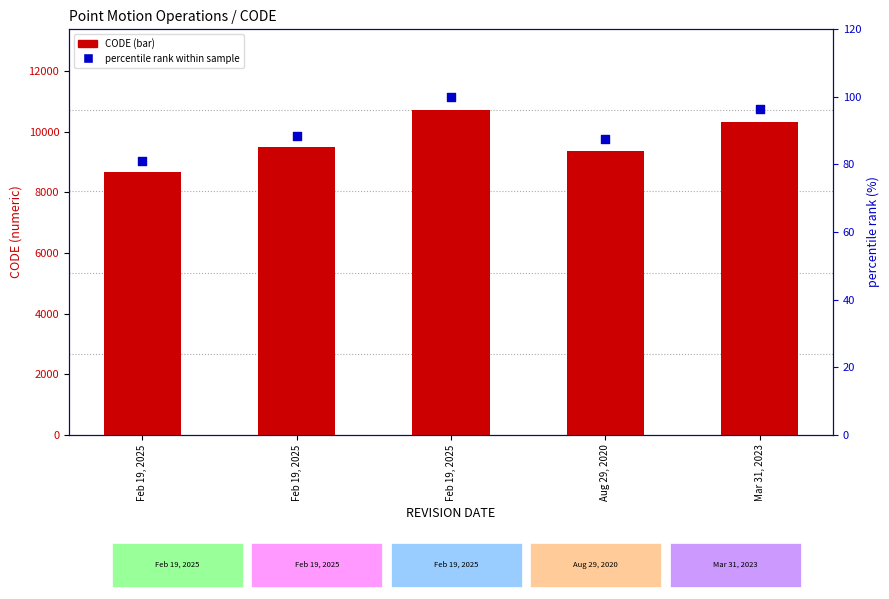

What is the total value across all series at Feb 19, 2025?

8757.0